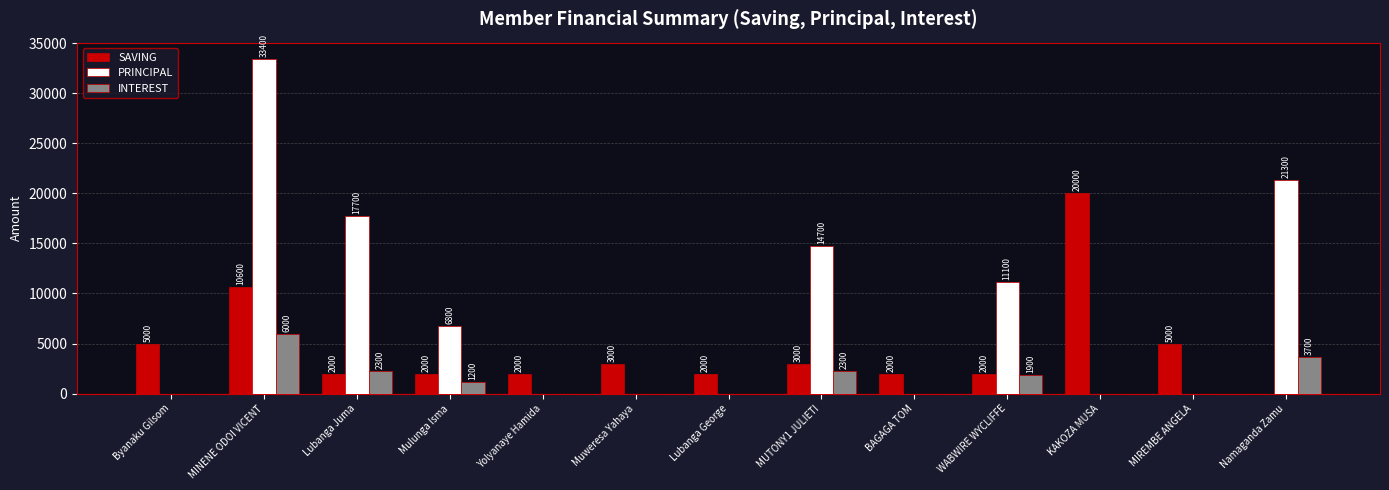

Which series has the largest total across all categories?

PRINCIPAL